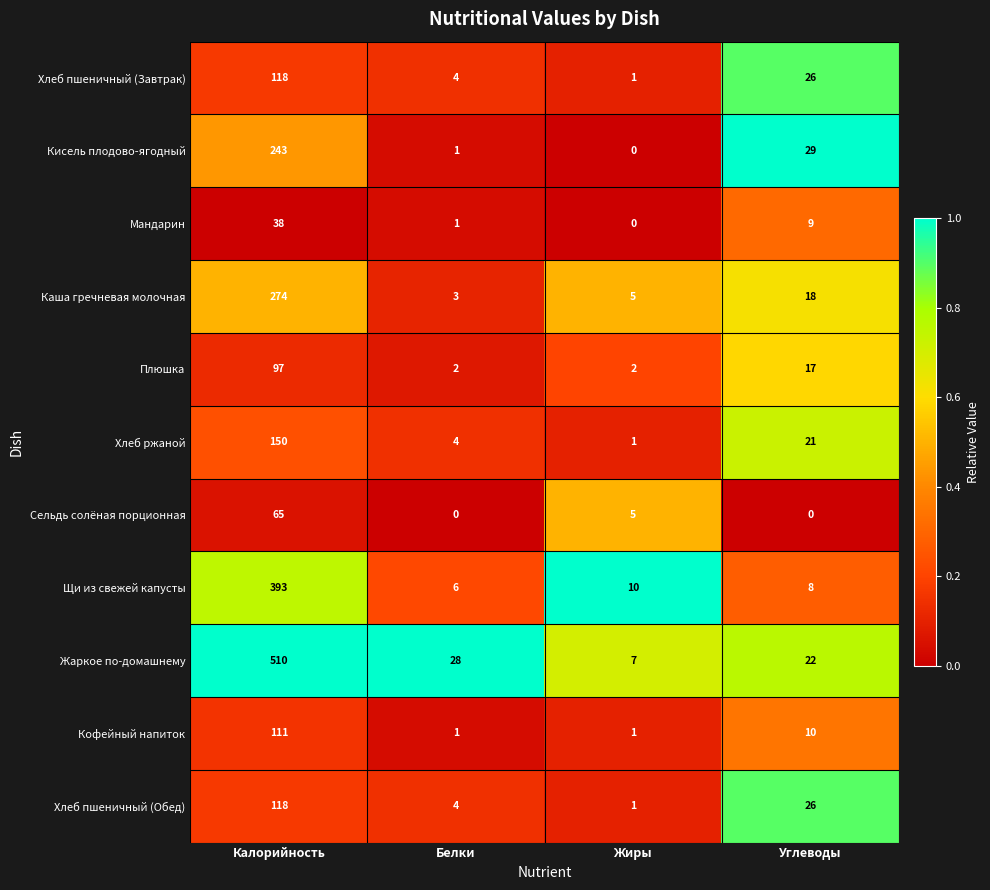

Which category has the highest value across all series?

Калорийность